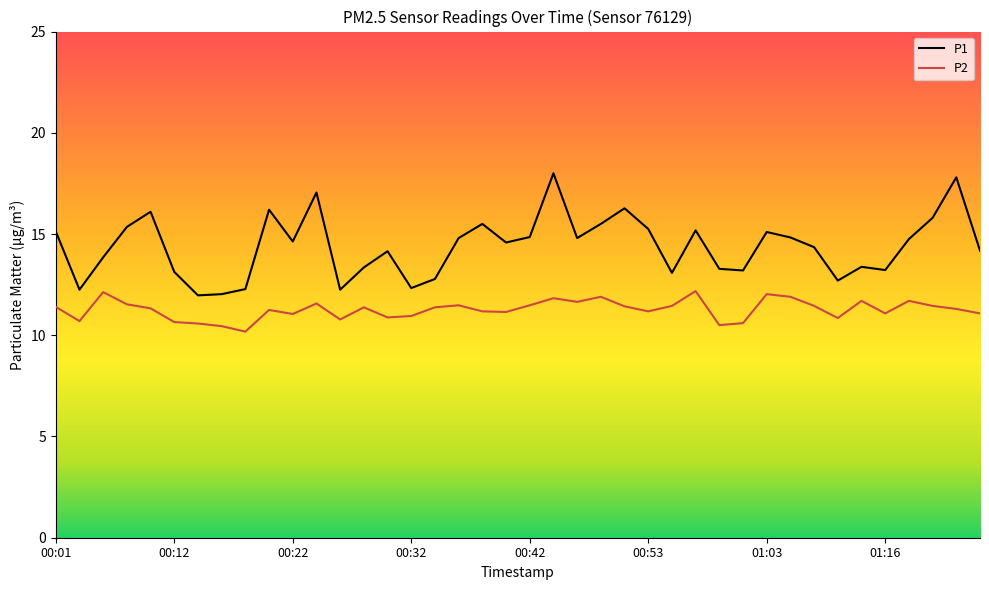

What is the greatest value displayed?

18.0